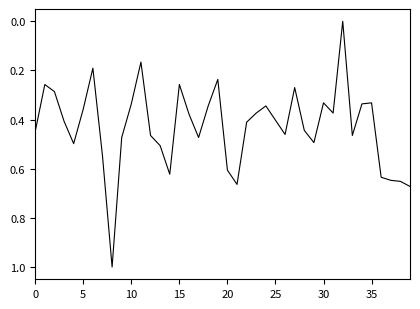

Count the number of data series in this chart.

1